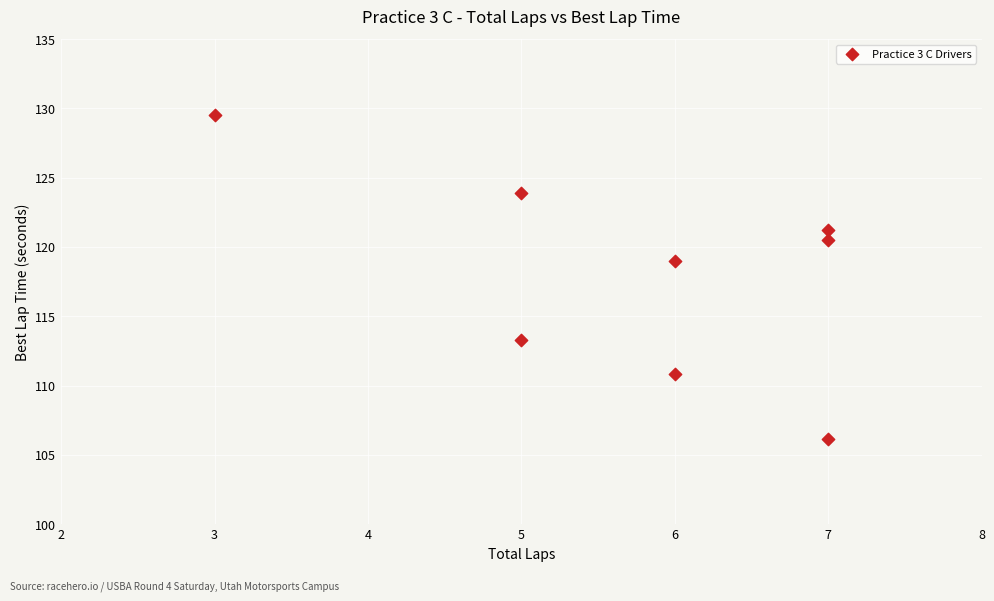

What Y value in the scatter plot is closest to 117?

119.0